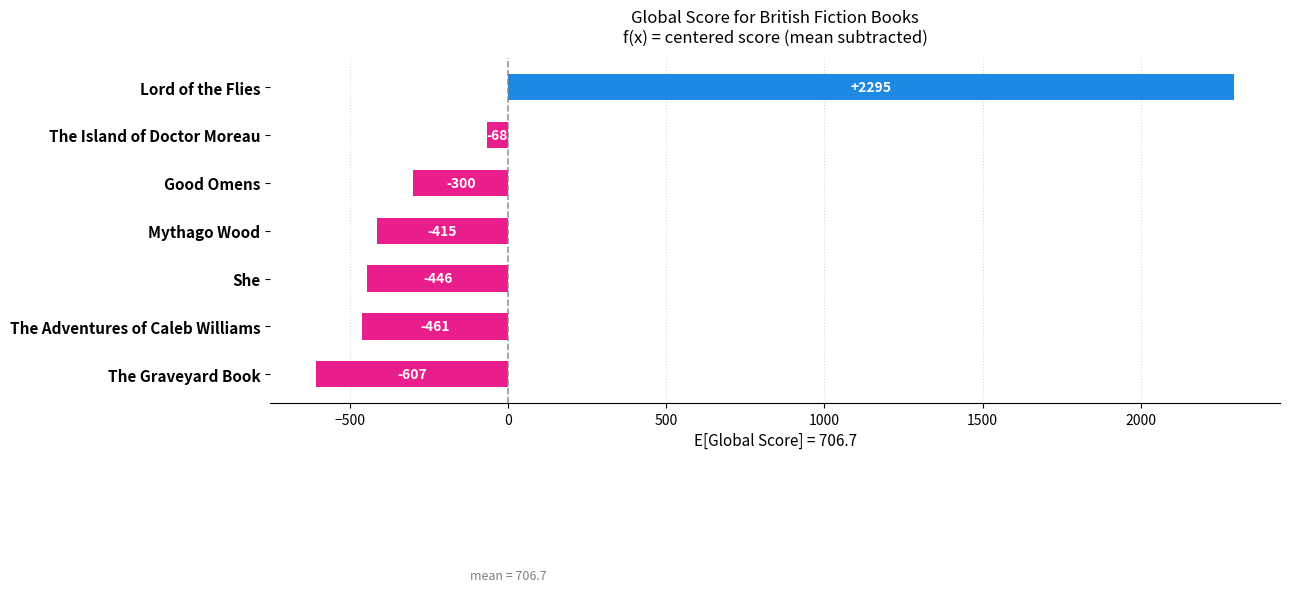

What is the difference between the maximum and second lowest values?

2756.0